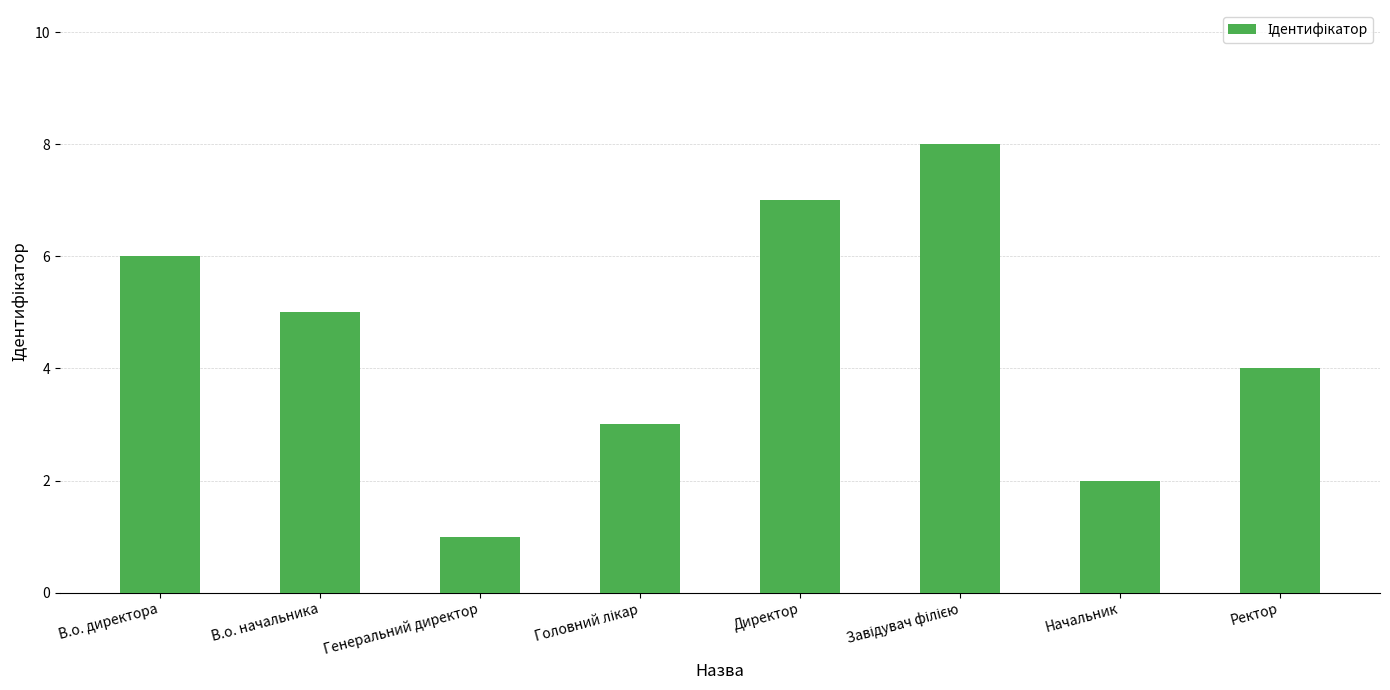

Which has a higher value, Начальник or В.о. начальника?

В.о. начальника